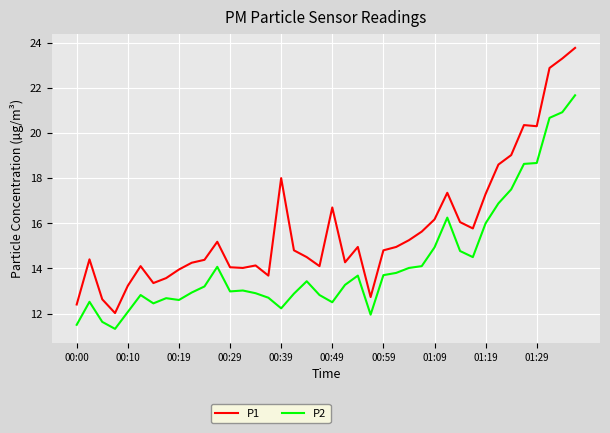

Which series has the largest total across all categories?

P1